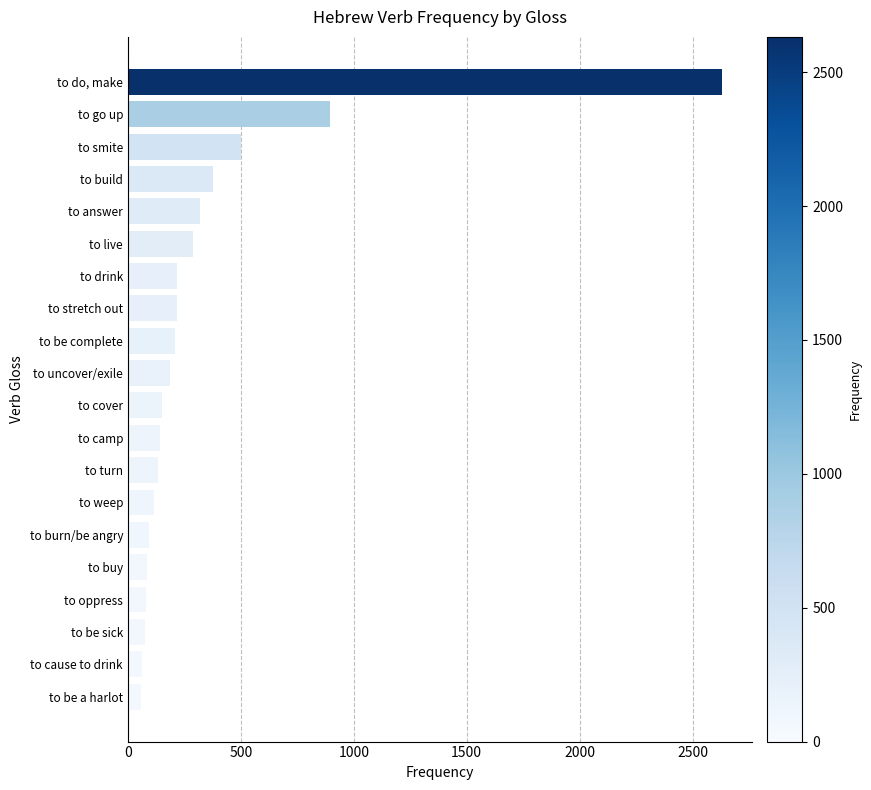

What is the average value?

342